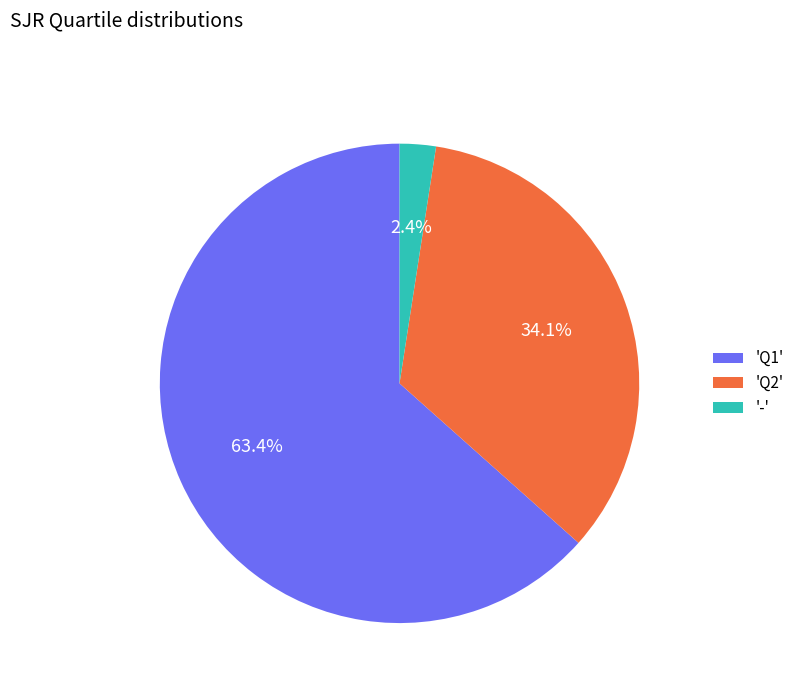

Does 'Q1' represent more than half of the total?

Yes